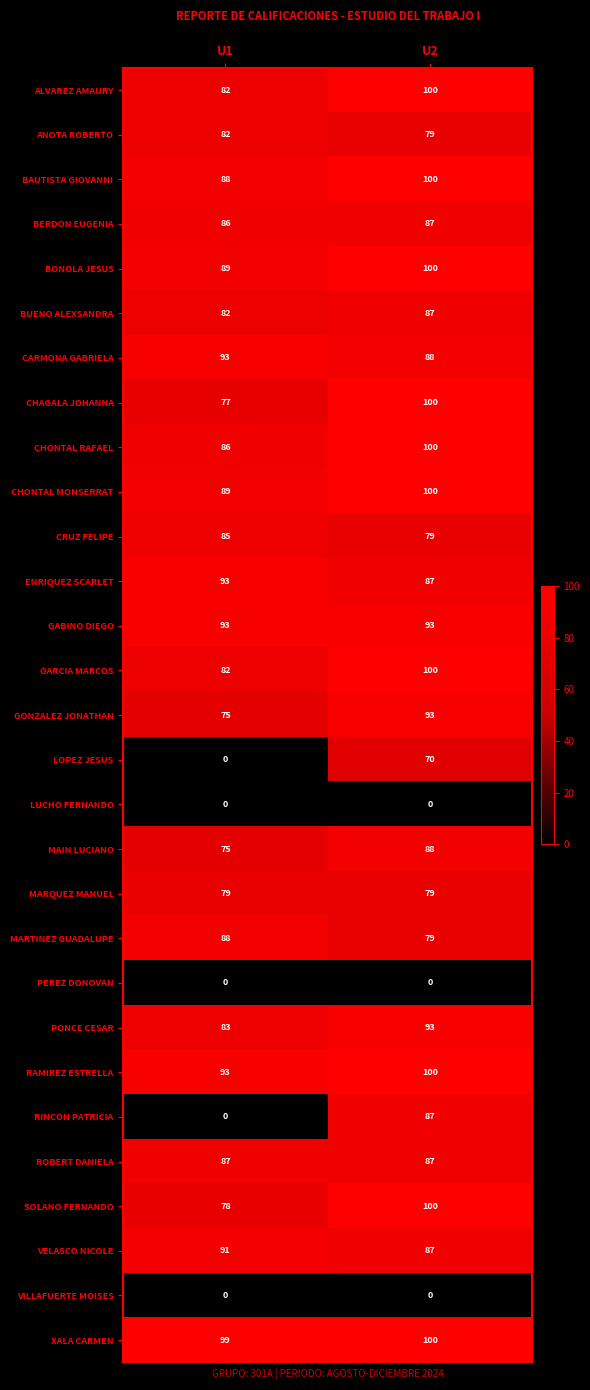

How many data points does each series have?

2